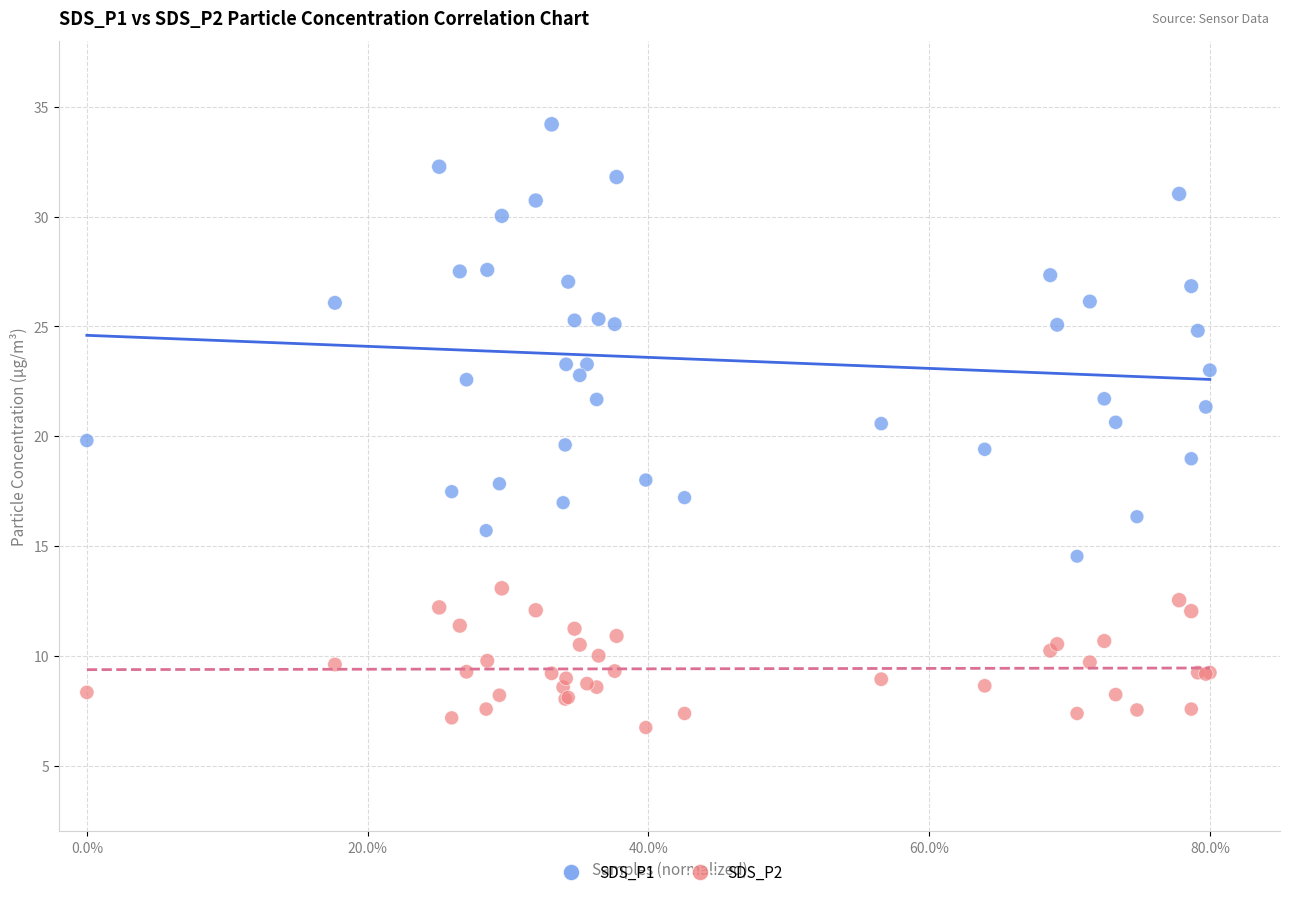

Which series reaches the maximum Y coordinate?

SDS_P1